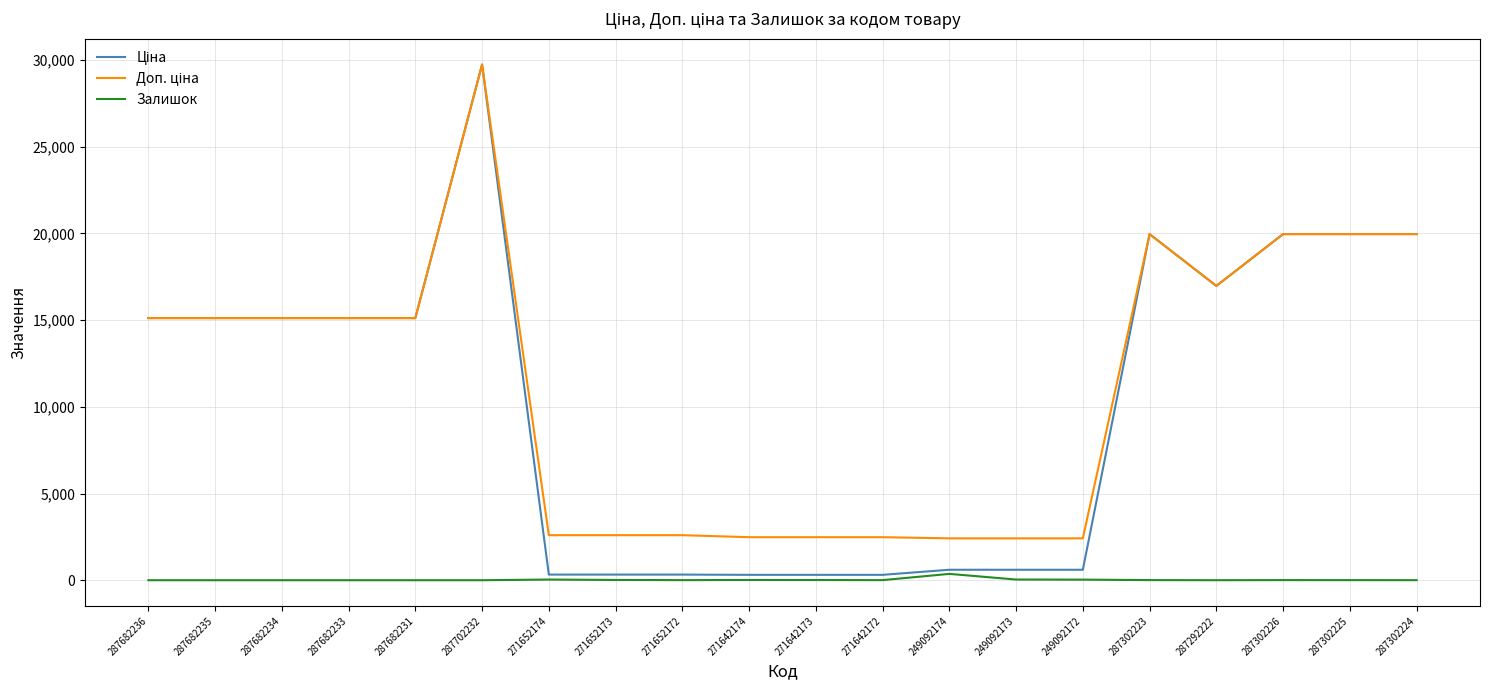

Which label corresponds to the largest value in the chart?

287702232